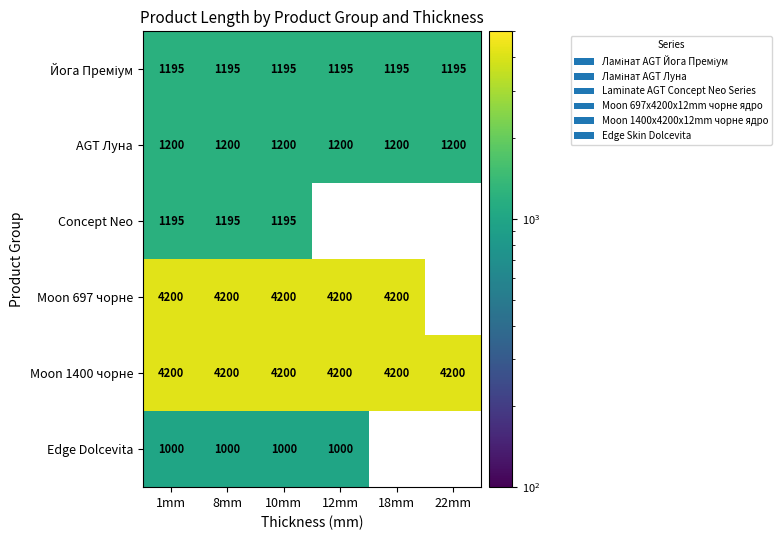

True or false: Moon 1400 чорне has a value of 6568.7 at 1mm.

False